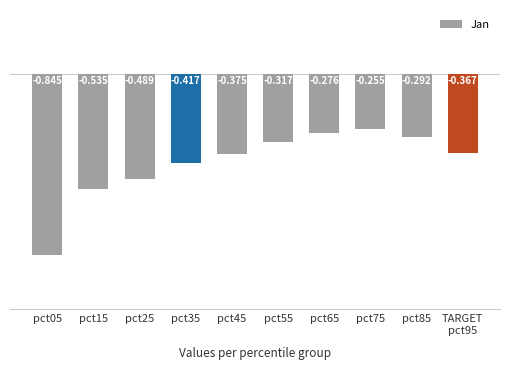

Is it true that the value at TARGET
pct95 is -0.4?

True